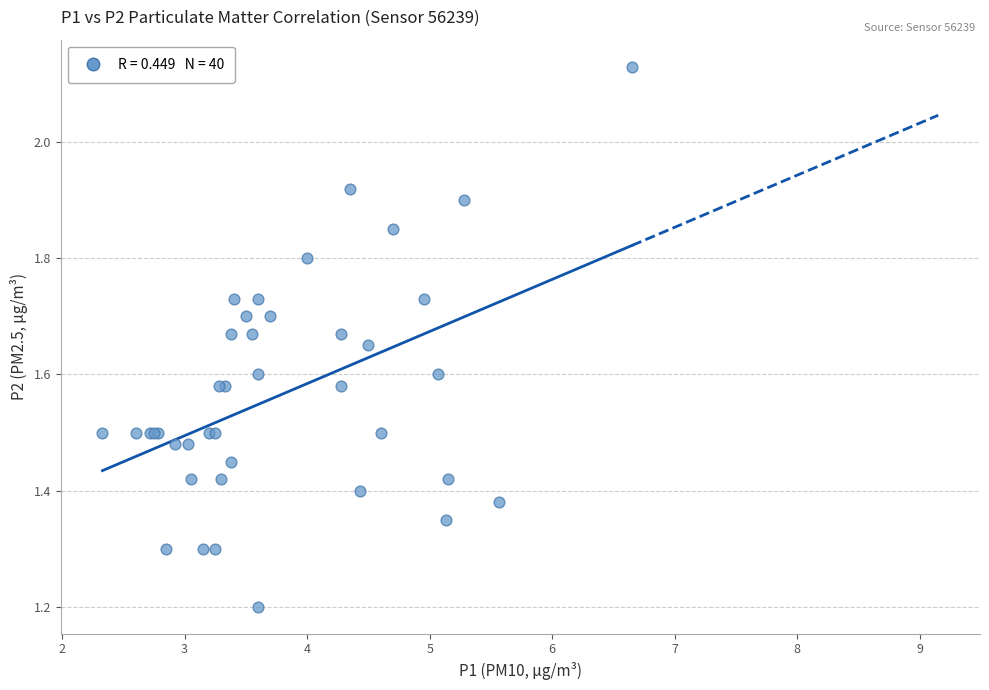

What Y value in the scatter plot is closest to 1?

1.2